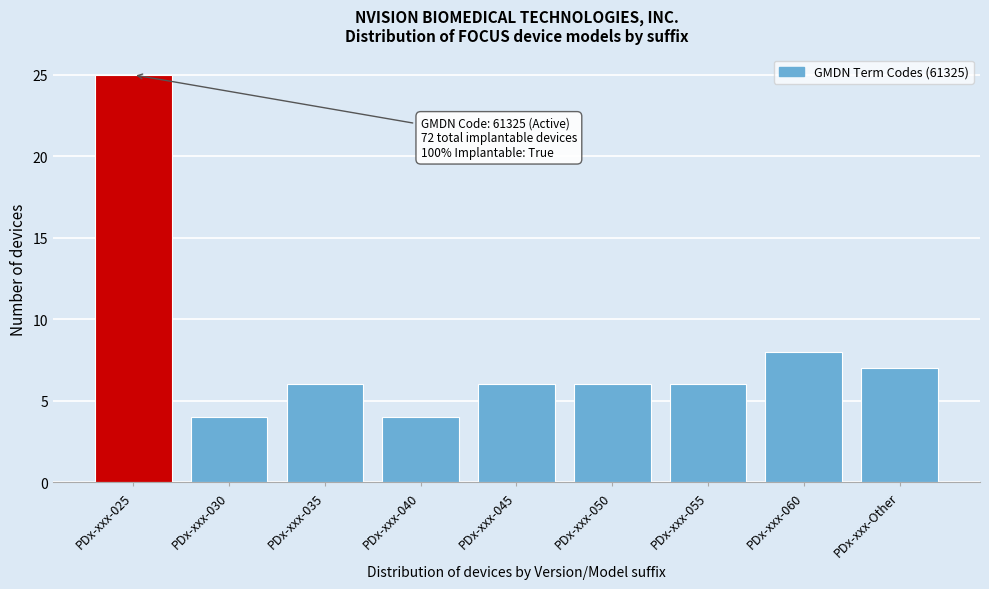

Reading left to right, list all the values displayed in this chart.

PDx-xxx-025=25	PDx-xxx-030=4	PDx-xxx-035=6	PDx-xxx-040=4	PDx-xxx-045=6	PDx-xxx-050=6	PDx-xxx-055=6	PDx-xxx-060=8	PDx-xxx-Other=7